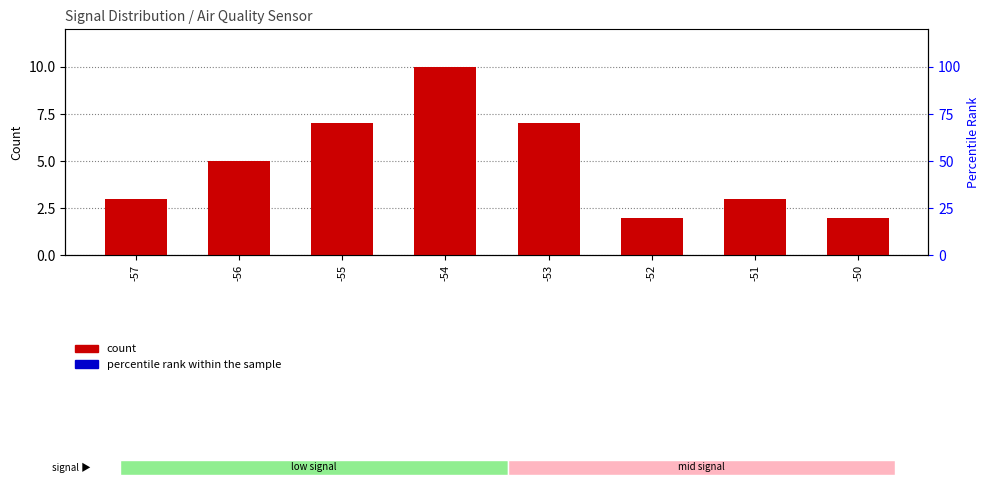

At which label does count first exceed 5?

-55